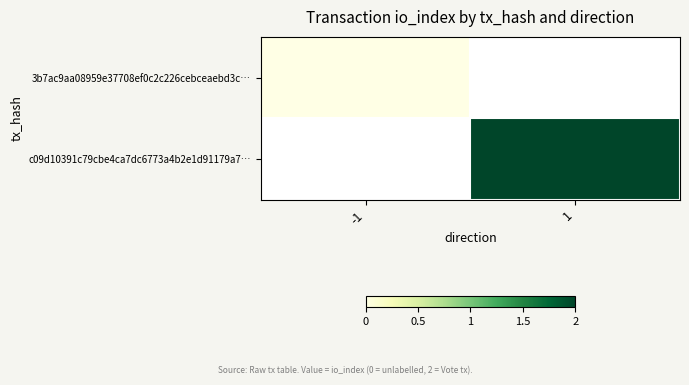

Is the value of c09d10391c79cbe4ca7dc6773a4b2e1d91179a7… at 1 greater than the value of 3b7ac9aa08959e37708ef0c2c226cebceaebd3c… at -1?

Yes